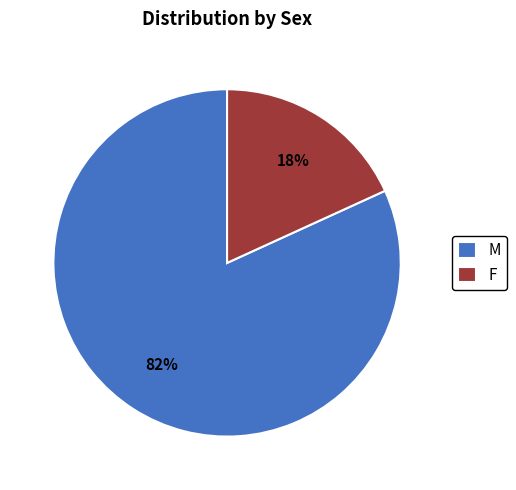

Is the sum of F and M greater than half?

Yes